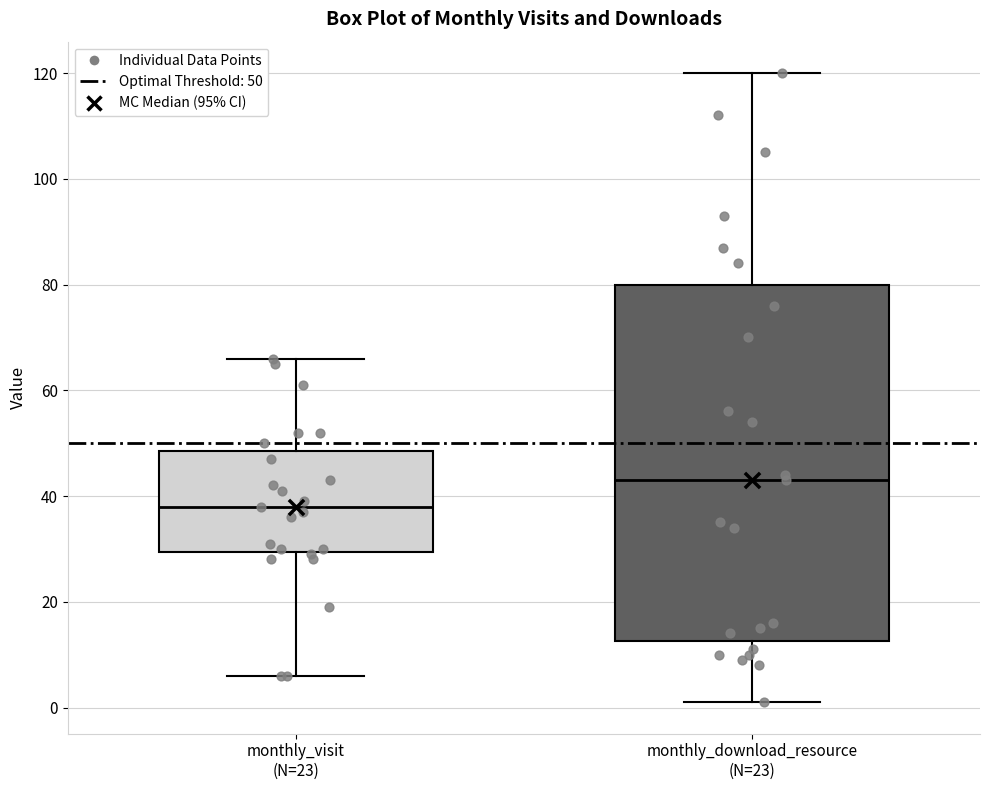

Reading left to right, read every box against the y-axis: the position of its median line, the range the box covers, and the ends of its whiskers. The values are not printed on the chart, so give them approximately, as read against the axis.

monthly_visit (N=23): median 38, box 30 to 48, whiskers 6 to 66
monthly_download_resource (N=23): median 44, box 12 to 80, whiskers 2 to 120